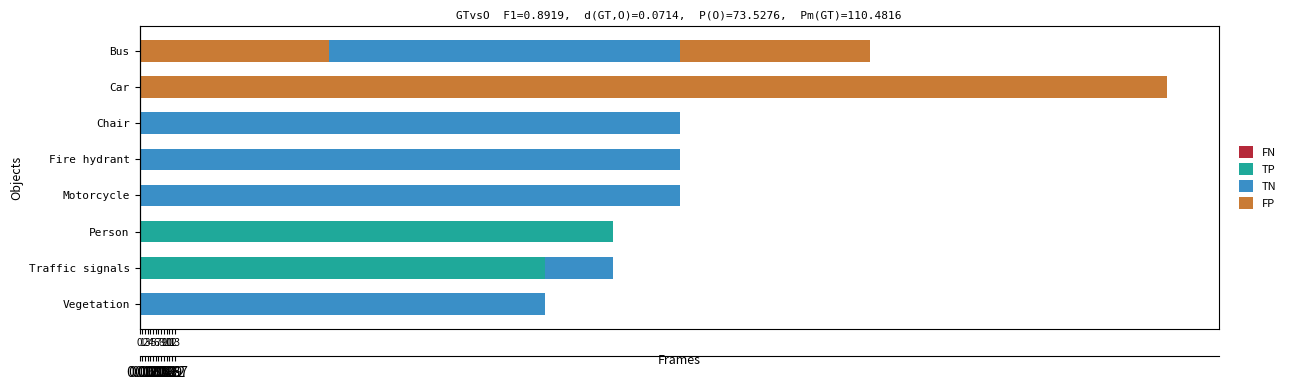

What is the difference between the second highest and second lowest values in the FP series?

70.0